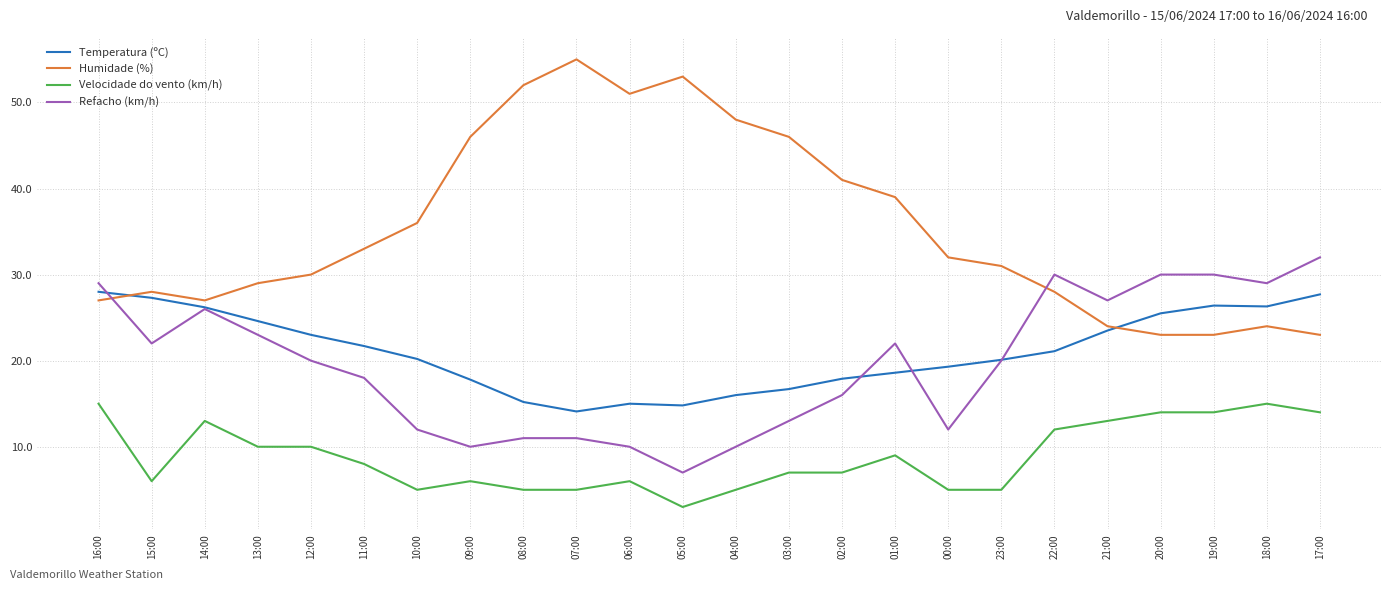

At which category does Humidade (%) reach its first local valley?

14:00